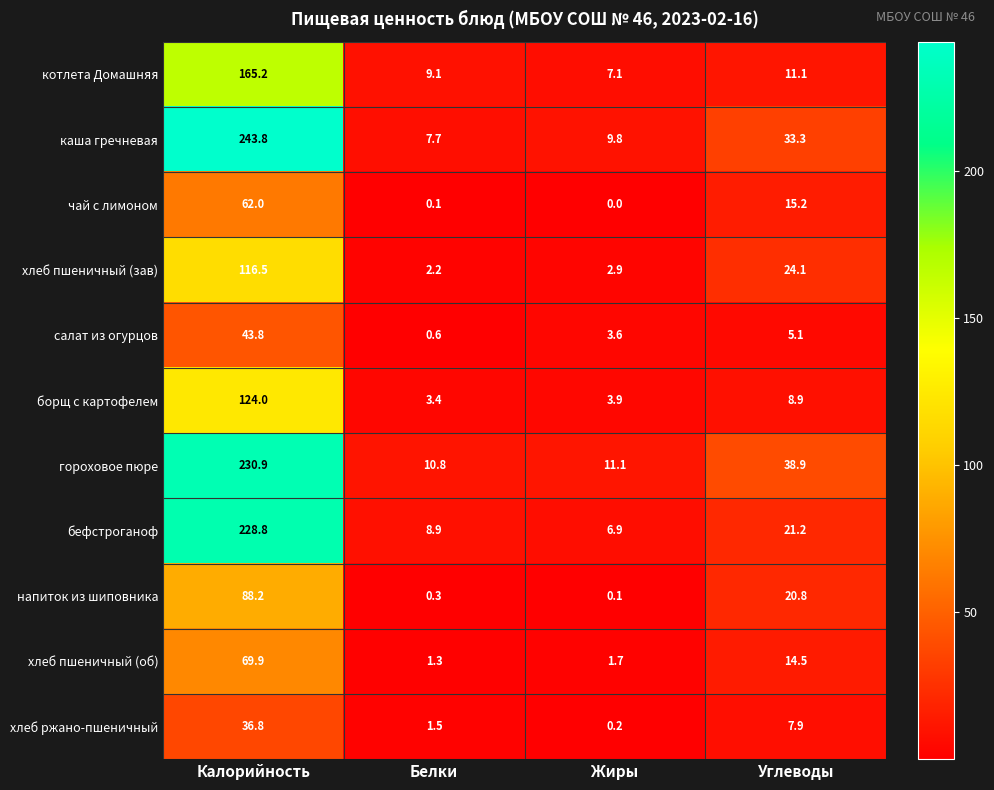

The value of хлеб пшеничный (об) at Белки is 1.3. True or false?

True